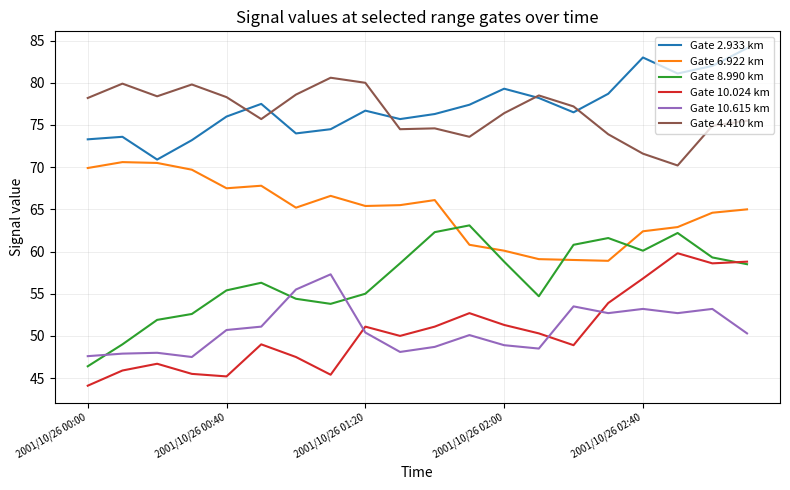

True or false: Gate 10.615 km and Gate 4.410 km cross at least once.

False